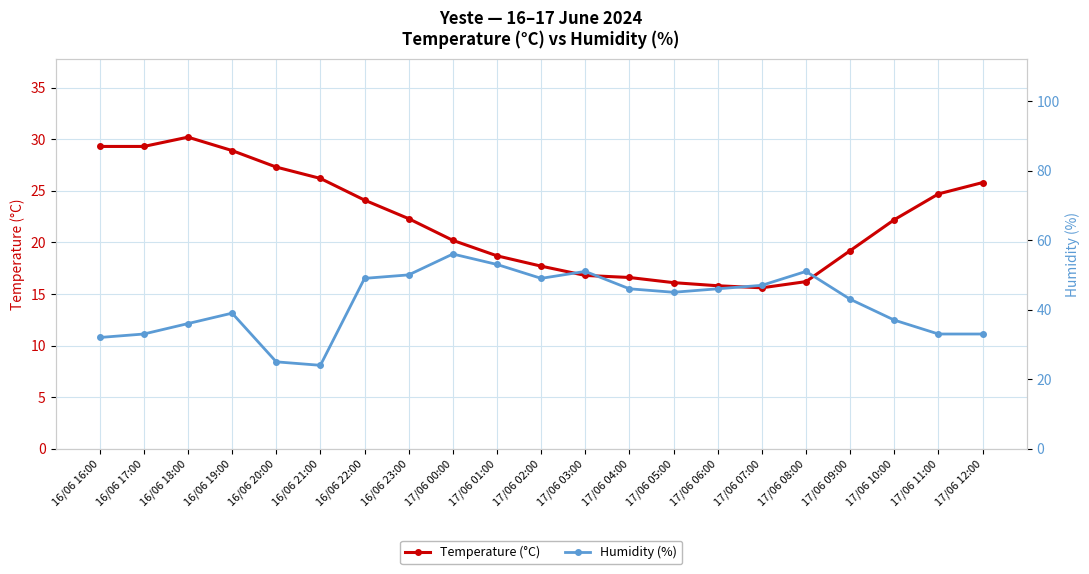

Read the Humidity (%) value at 17/06 10:00.

37.0